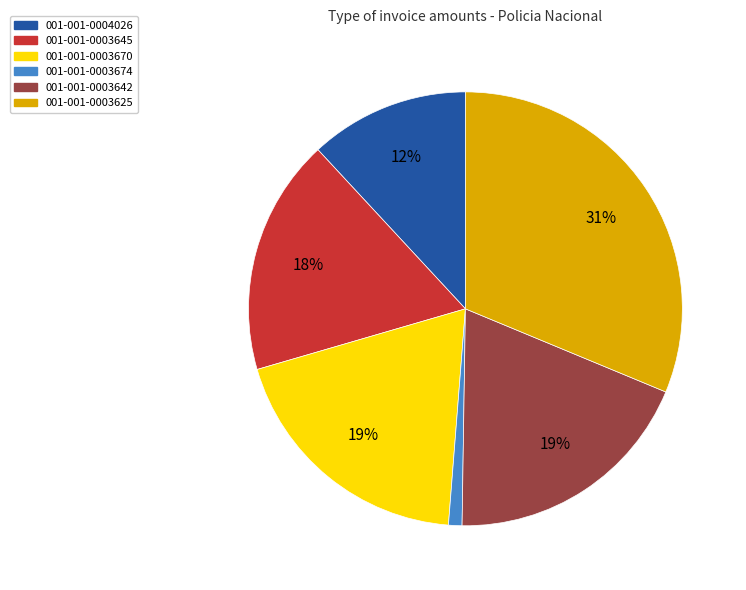

Does 001-001-0003674 account for over 50% of the chart?

No